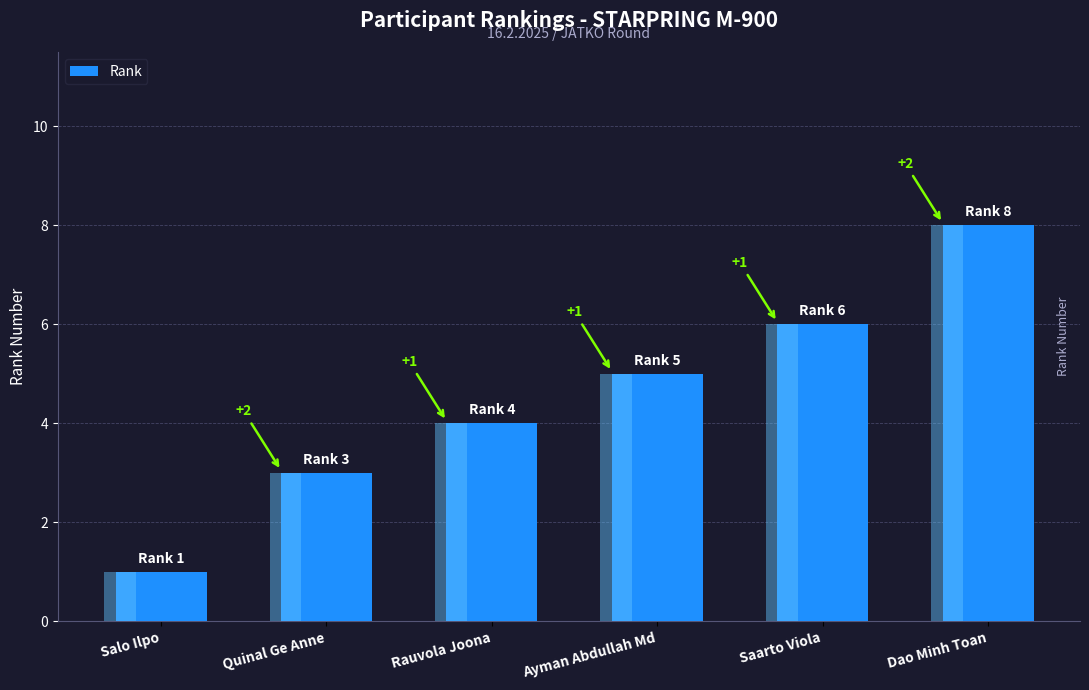

Are the bars grouped side by side (vs. stacked)?

No